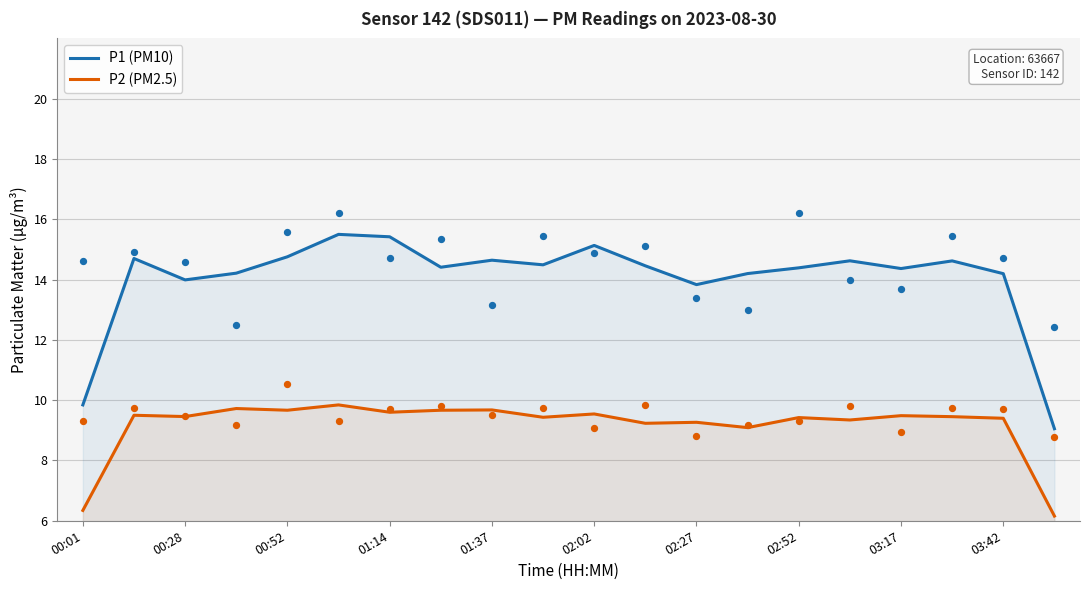

Which series has the largest Y range (max minus min)?

P1 (PM10)